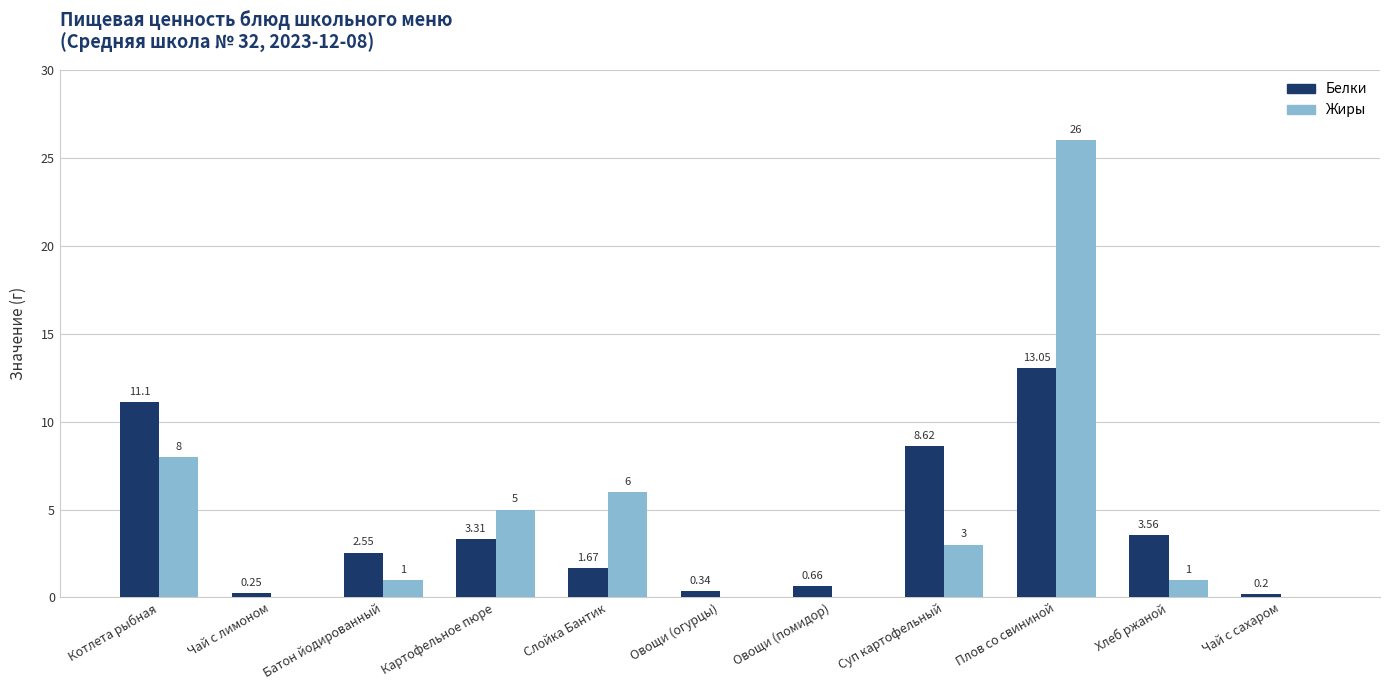

What is the sum of the Жиры values at Суп картофельный and Картофельное пюре?

8.0